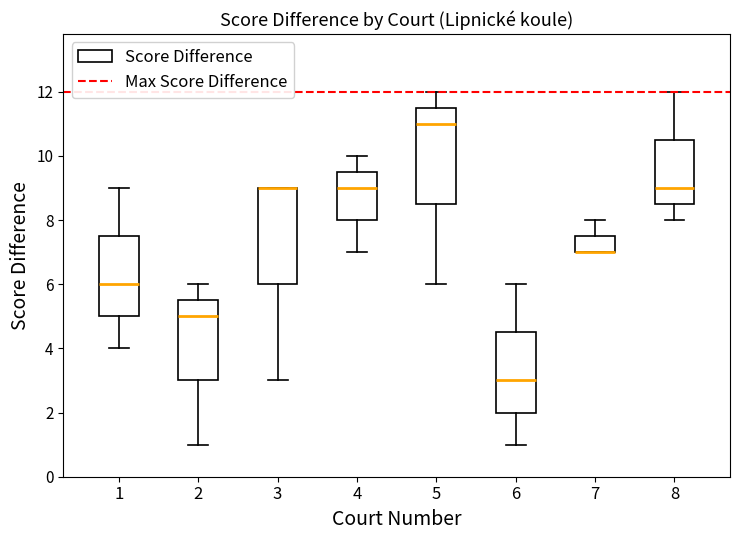

Where does the upper whisker of the box at x = 5 end on the y-axis? The values are not printed on the chart, so give them approximately, as read against the axis.

12.0